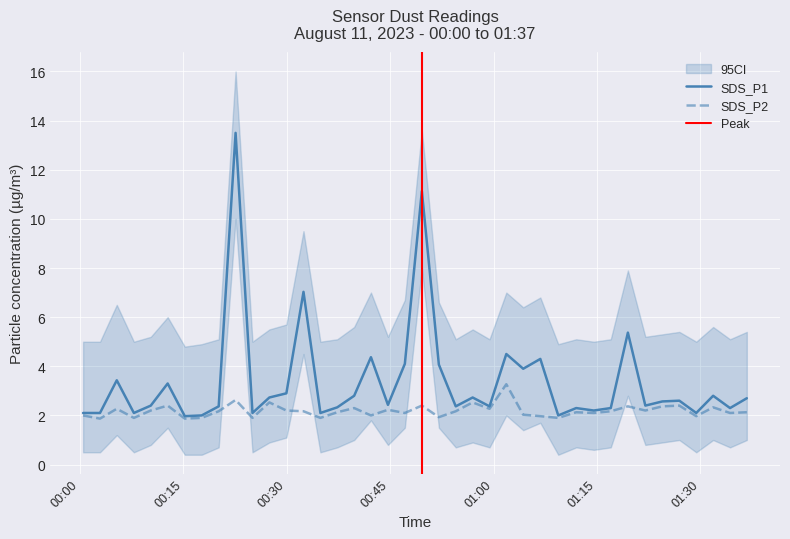

True or false: SDS_P1 has a value of 0.8 at 2023/08/11 00:05:21.

False